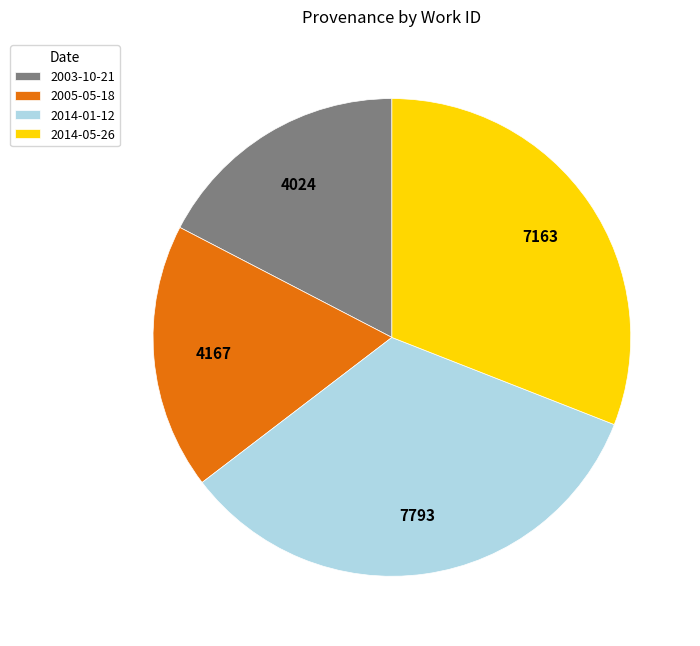

How many segments does this pie chart have?

4